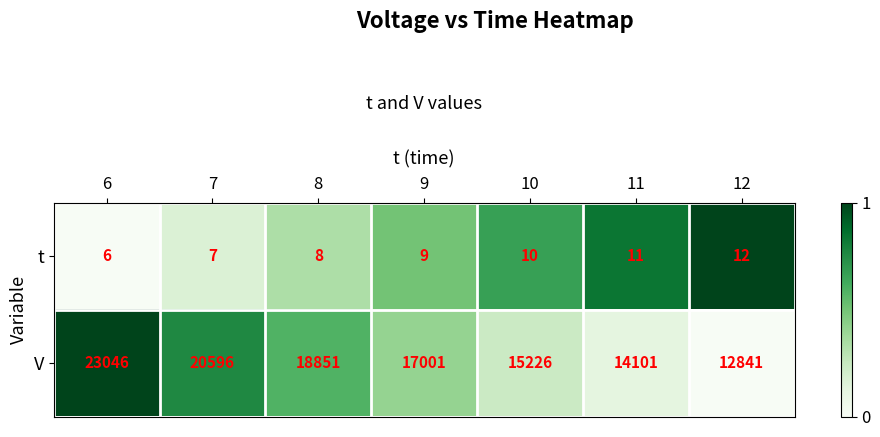

The value of V at 12 is 8245. True or false?

False